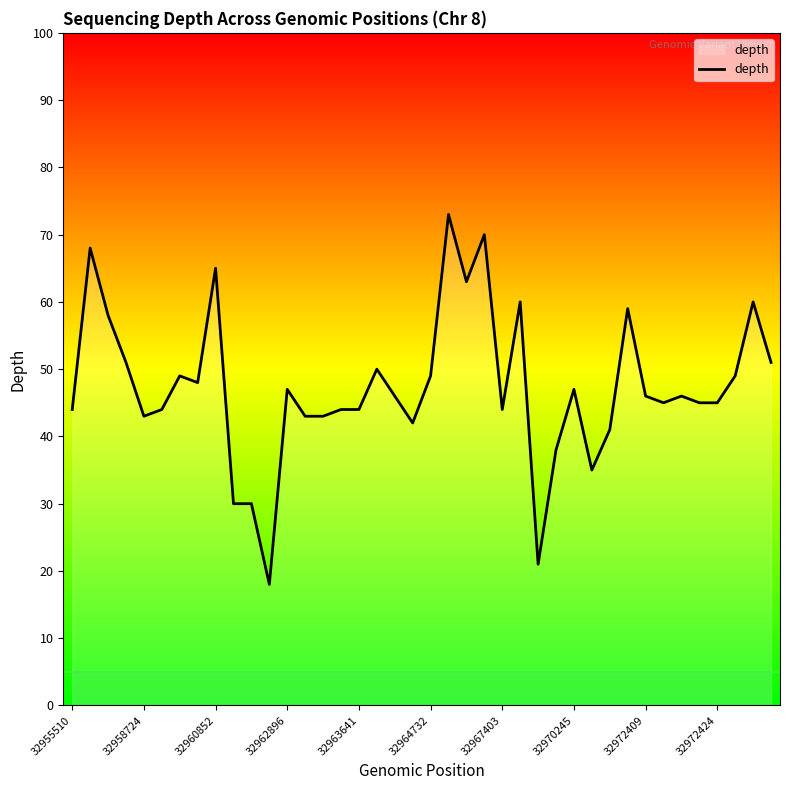

What is the maximum value shown in the chart?

73